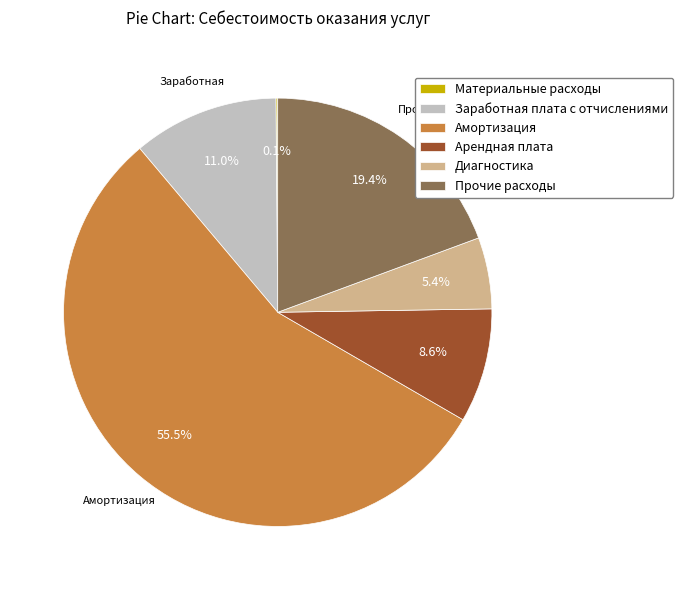

The Арендная плата slice represents 22% of the pie. True or false?

False